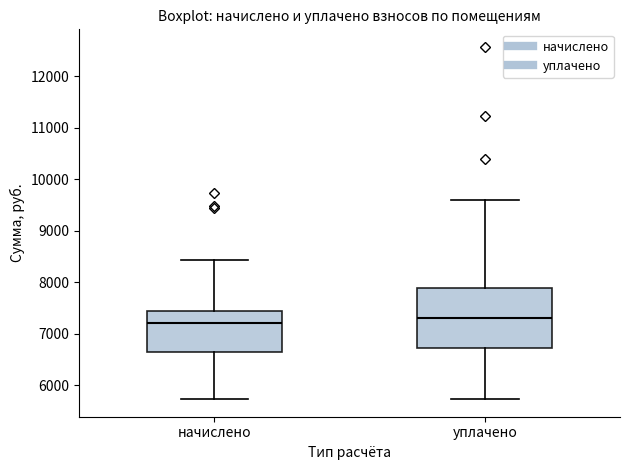

Which box's median line is the lowest?

начислено